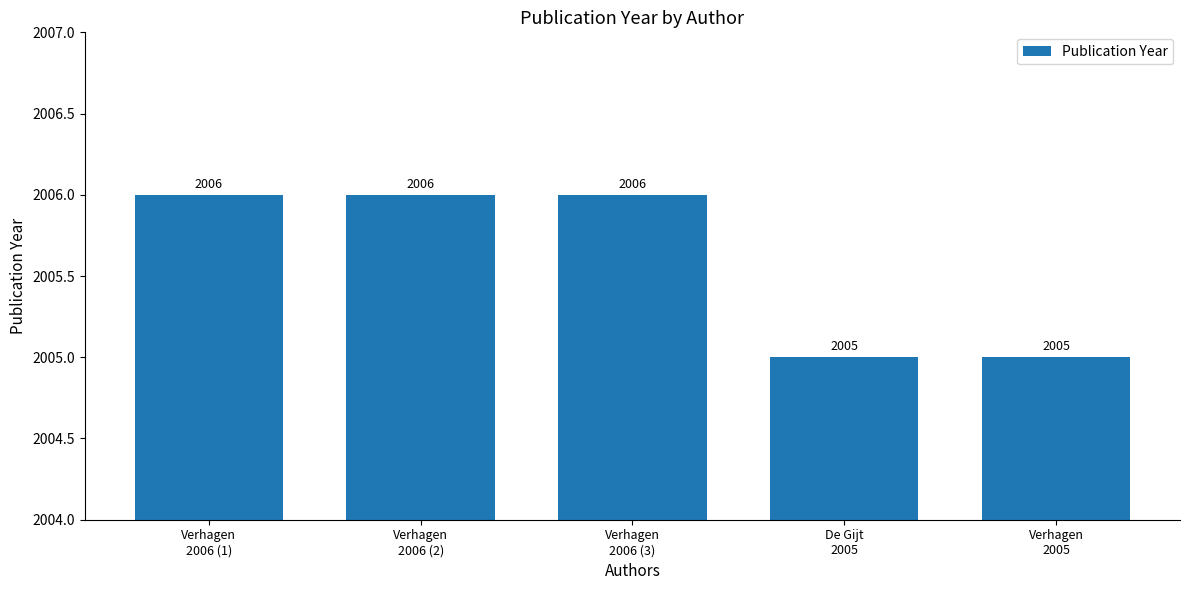

What is the change in value from Verhagen
2006 (3) to Verhagen
2005?

-1